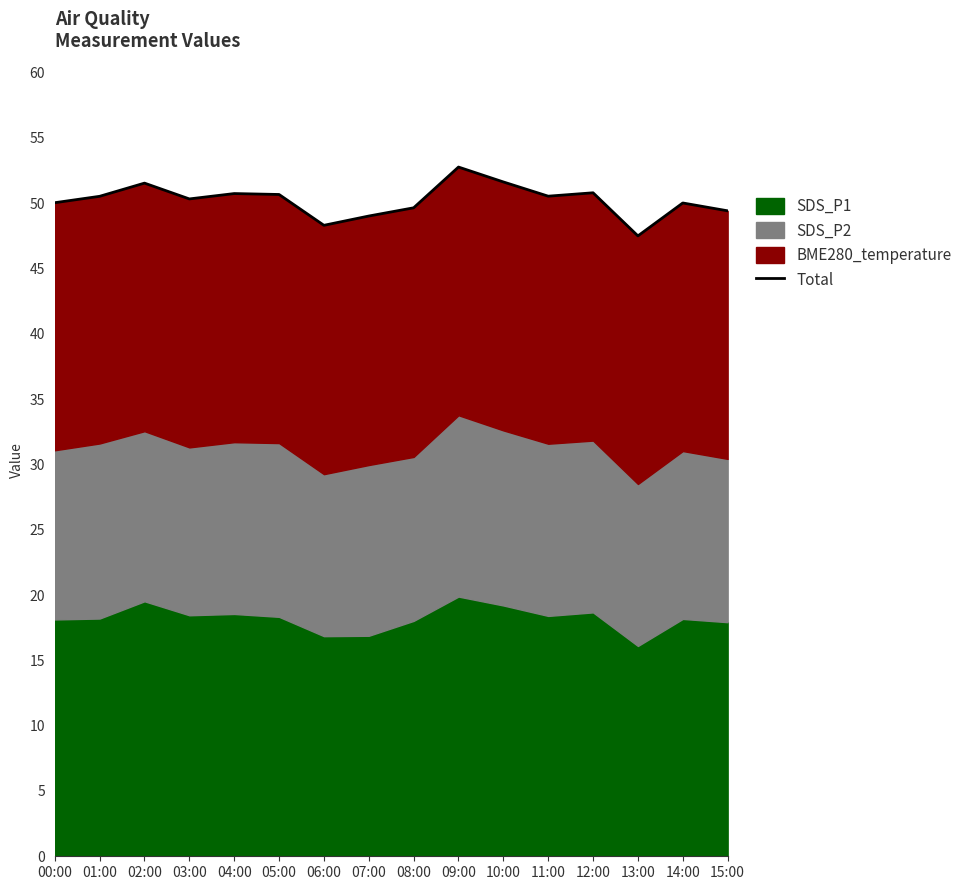

What is the average value?

50.2